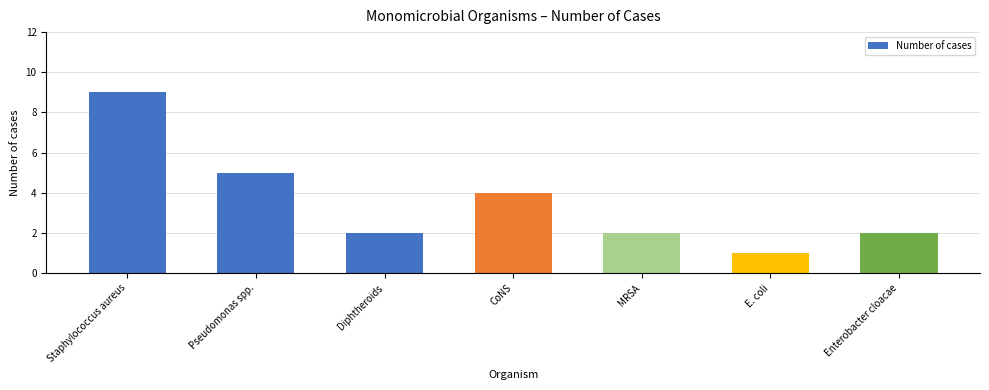

Reading left to right, list all the values displayed in this chart.

Staphylococcus aureus=9	Pseudomonas spp.=5	Diphtheroids=2	CoNS=4	MRSA=2	E. coli=1	Enterobacter cloacae=2